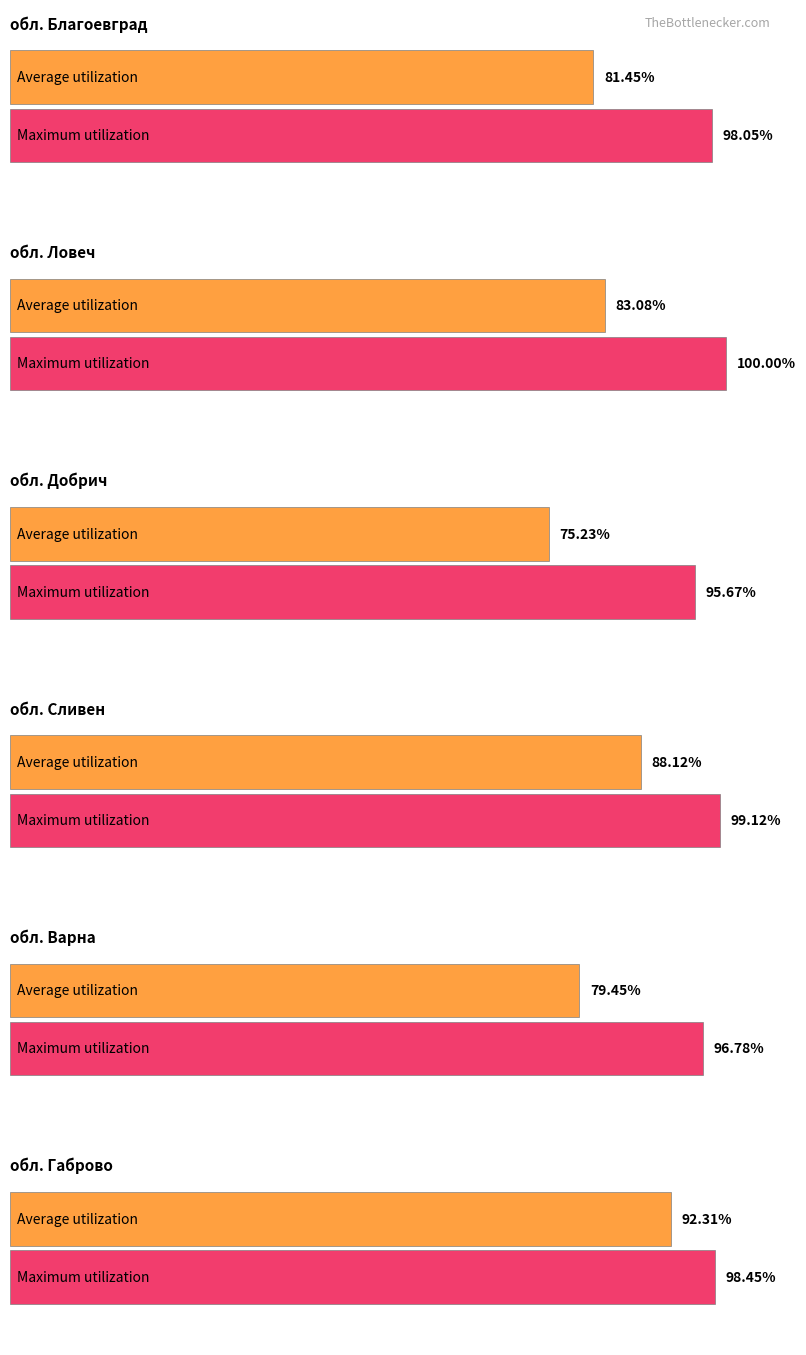

What is the value of the Average utilization bar at the 3rd from the left?

75.2